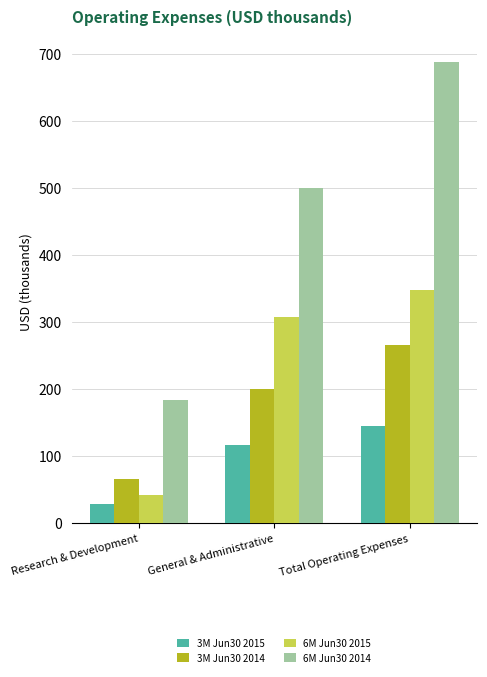

Count the 6M Jun30 2015 values in the range 41 to 348.

3